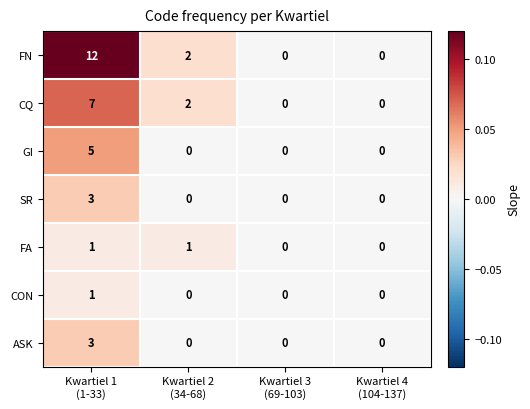

Reading right to left, what are all the values shown in this chart?

FN: 0	0	2	12
CQ: 0	0	2	7
GI: 0	0	0	5
SR: 0	0	0	3
FA: 0	0	1	1
CON: 0	0	0	1
ASK: 0	0	0	3